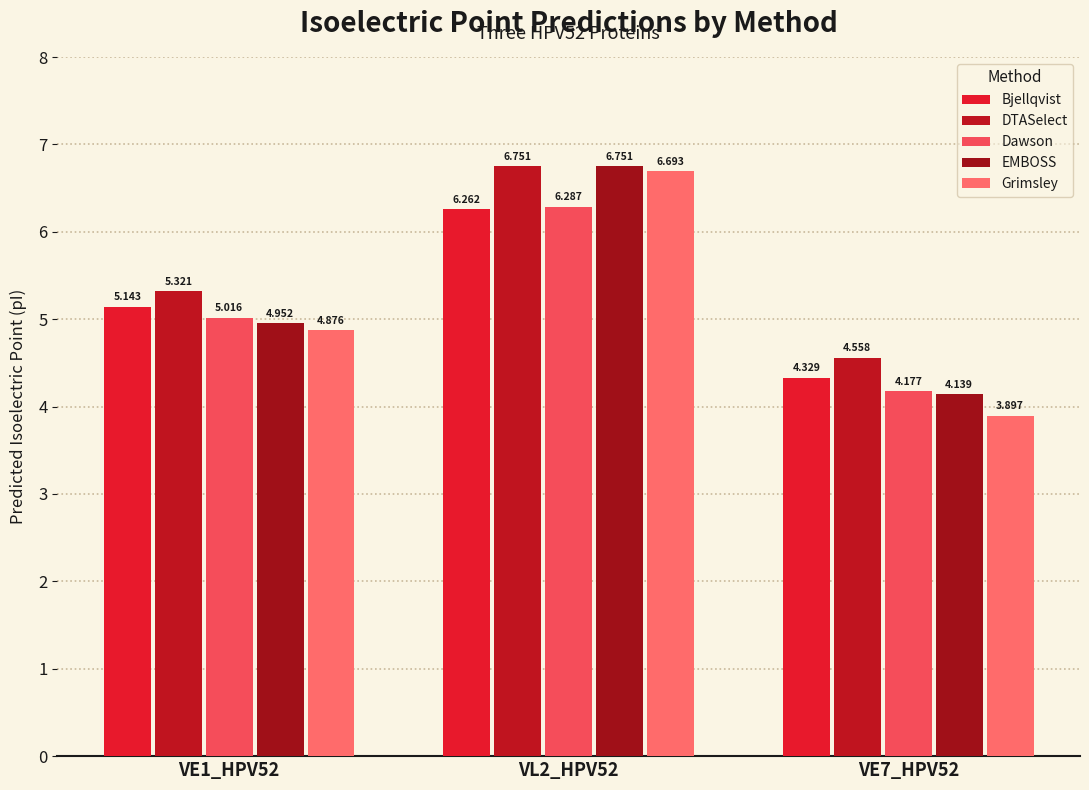

Where does the Bjellqvist series first go above 5?

VE1_HPV52